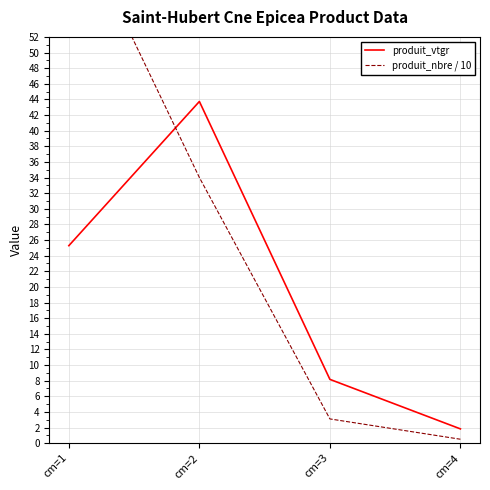

Rank the series by their average value, from highest to lowest.

produit_nbre / 10, produit_vtgr